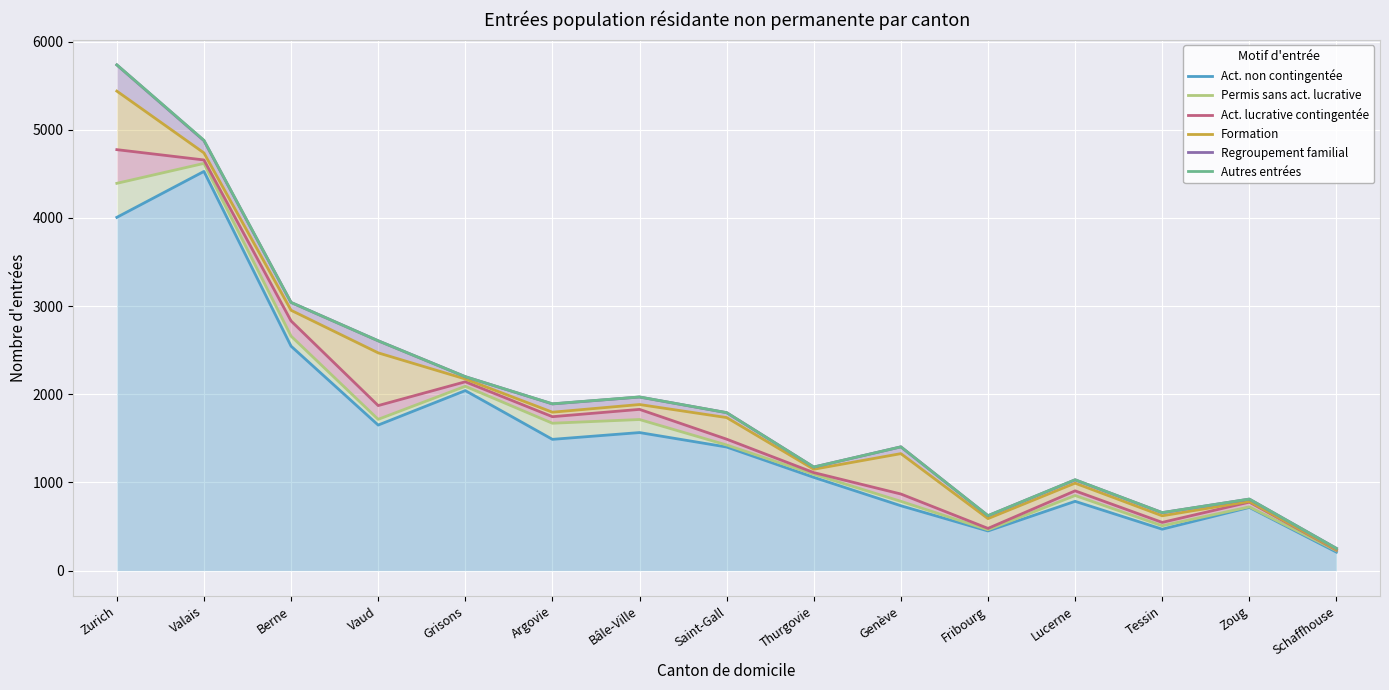

What is the label of the 14th point from the right?

Valais